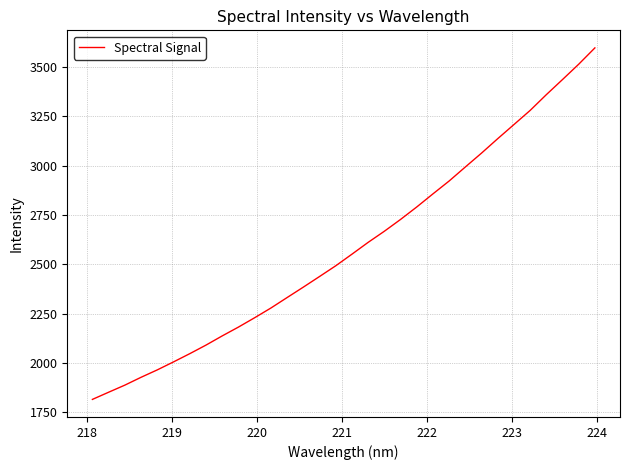

True or false: there are more than 2 points higher than both neighbors.

False